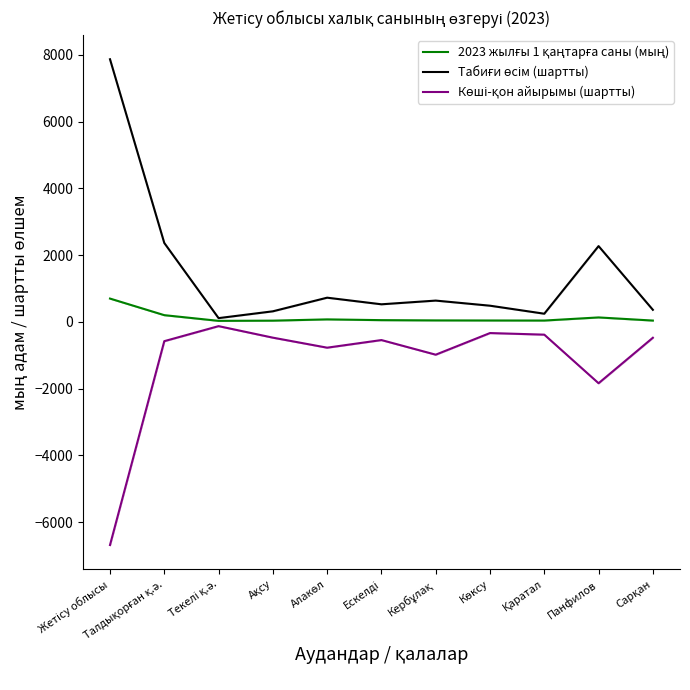

True or false: 2023 жылғы 1 қаңтарға саны (мың) has a value of 314.0 at Талдықорған қ.ә..

False